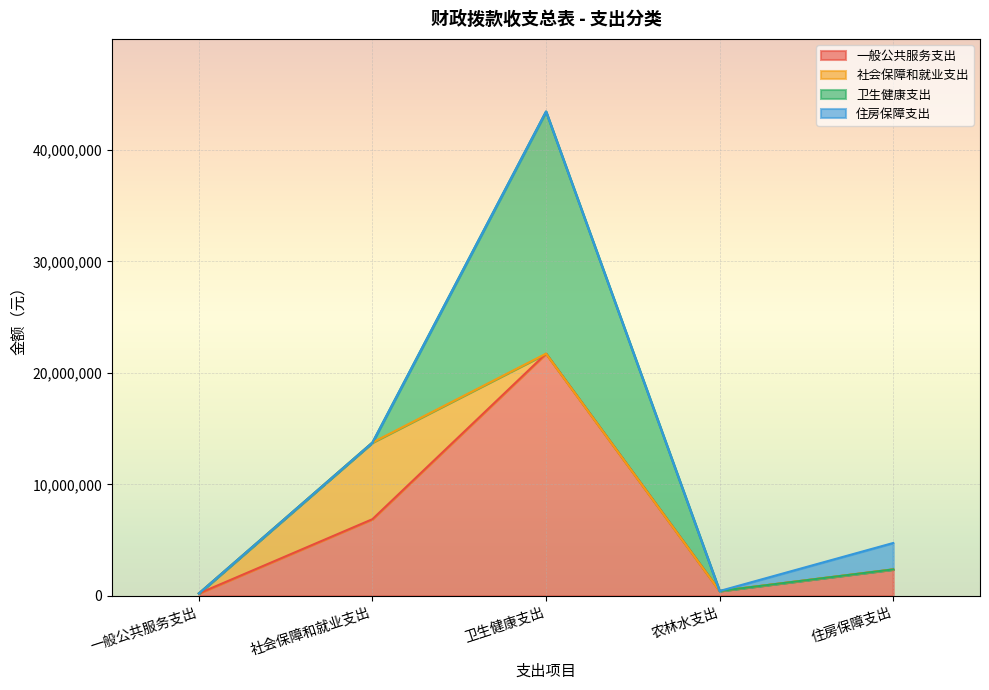

Is it true that 社会保障和就业支出 equals -3522209 at 城乡社区支出?

False